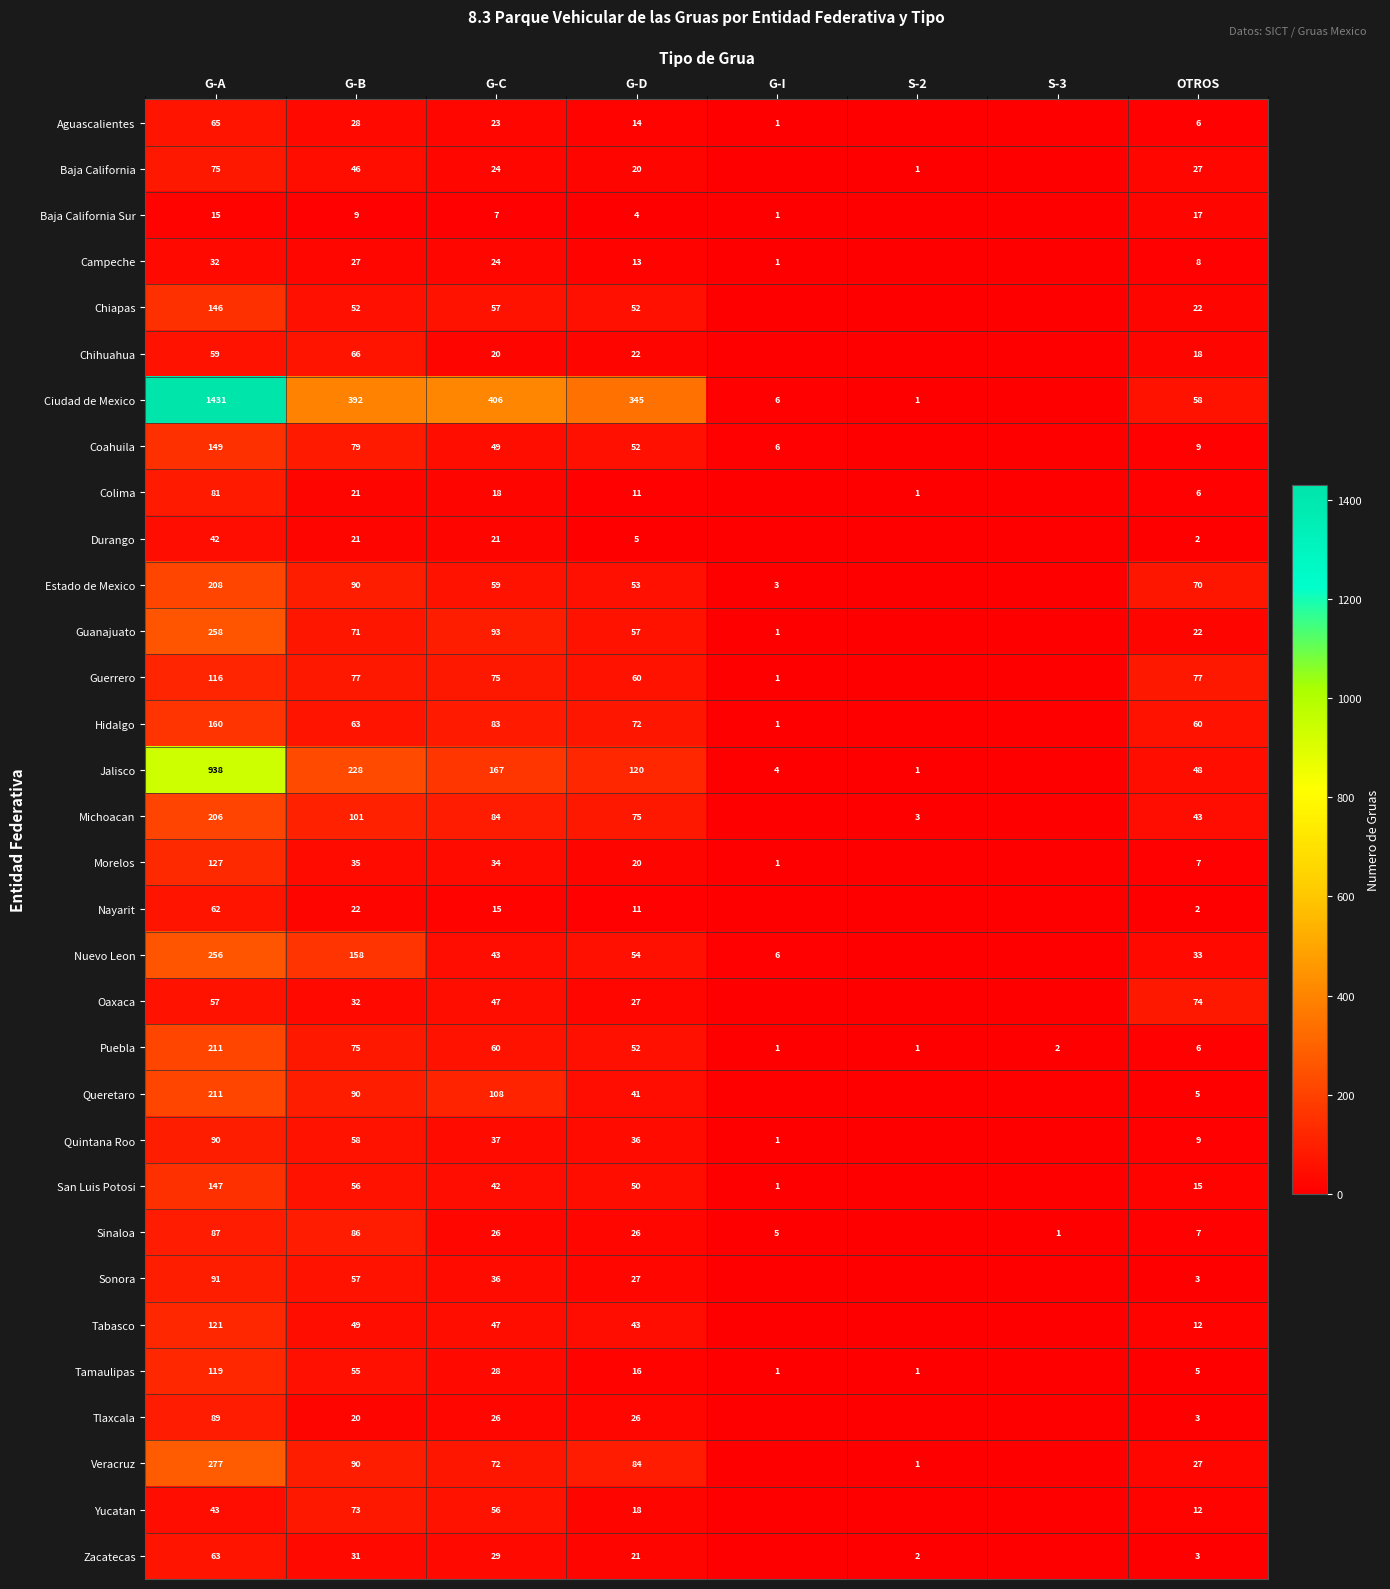

What is the sum of the Morelos values at G-A and G-C?

161